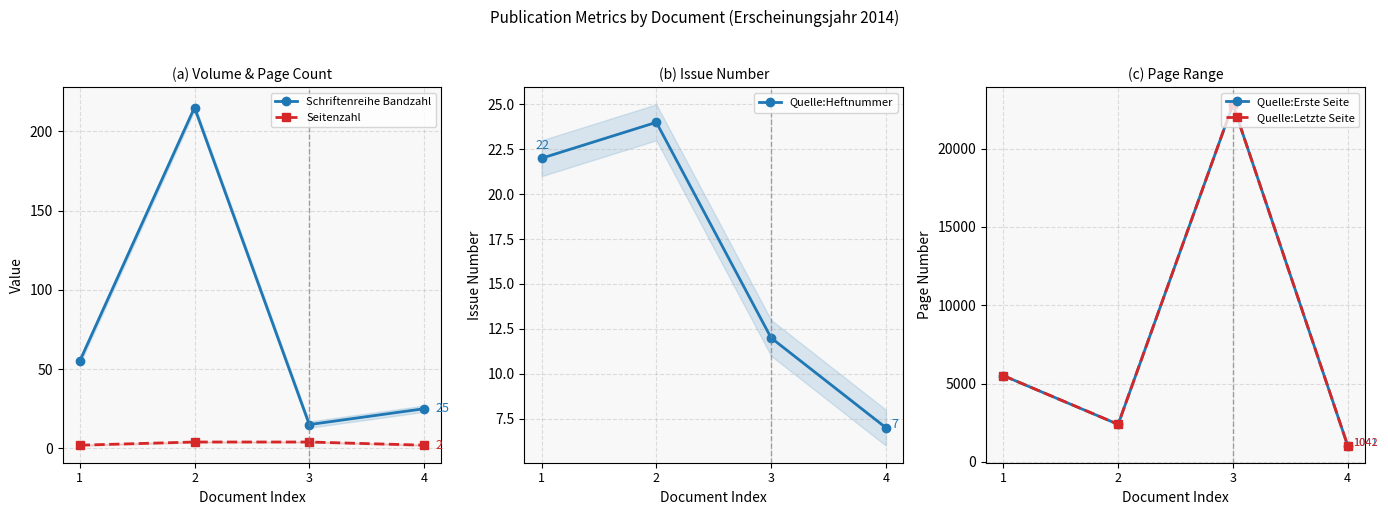

The Quelle:Letzte Seite series shows 2402 at 2. True or false?

True